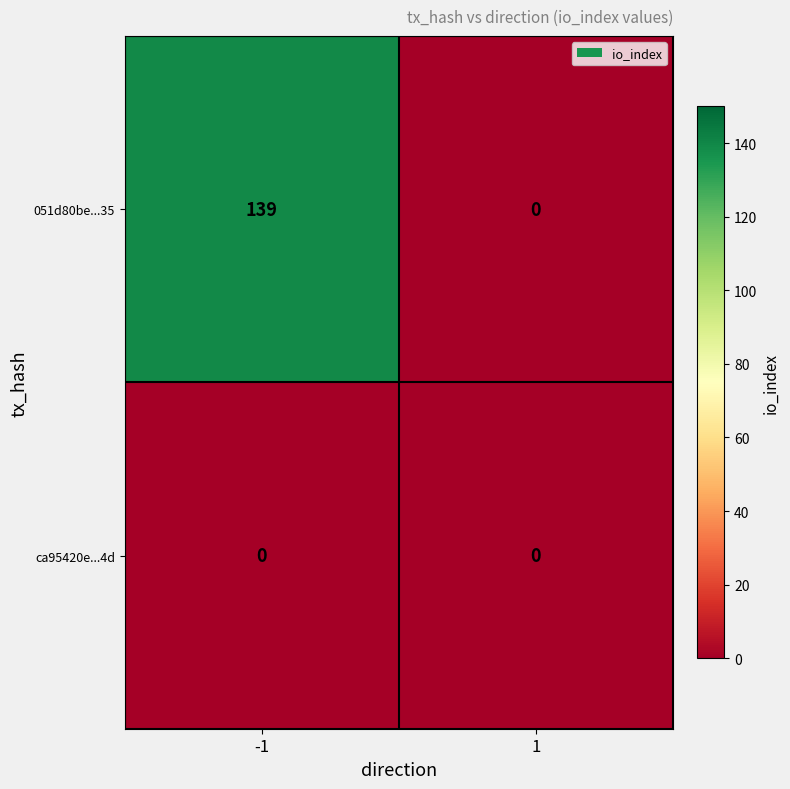

Rank the series at -1 from highest to lowest value.

051d80be...35, ca95420e...4d